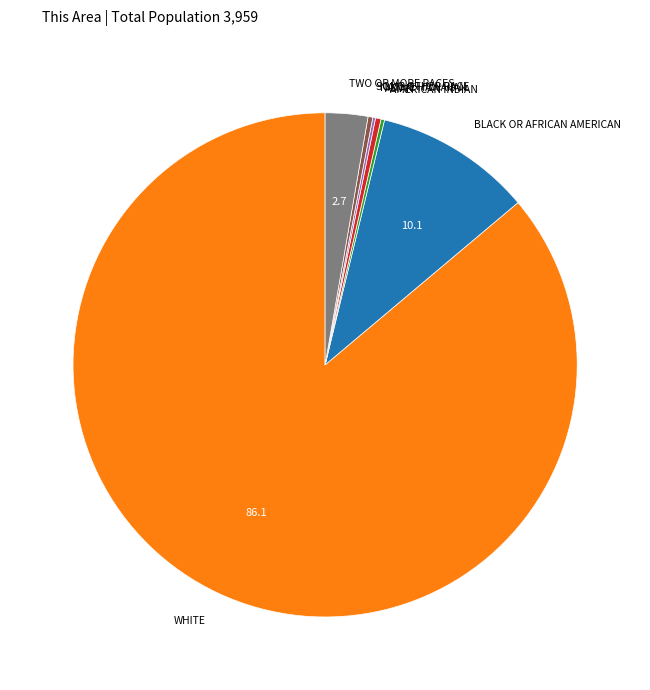

Is there any slice that represents more than half of the pie?

Yes